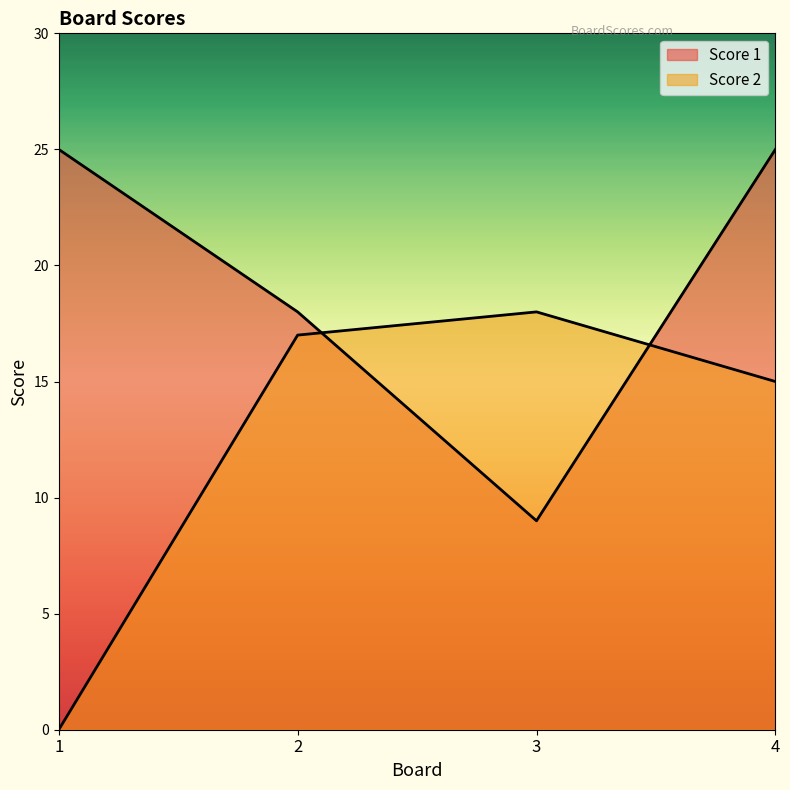

What are all the series names shown in the legend?

Score 1, Score 2